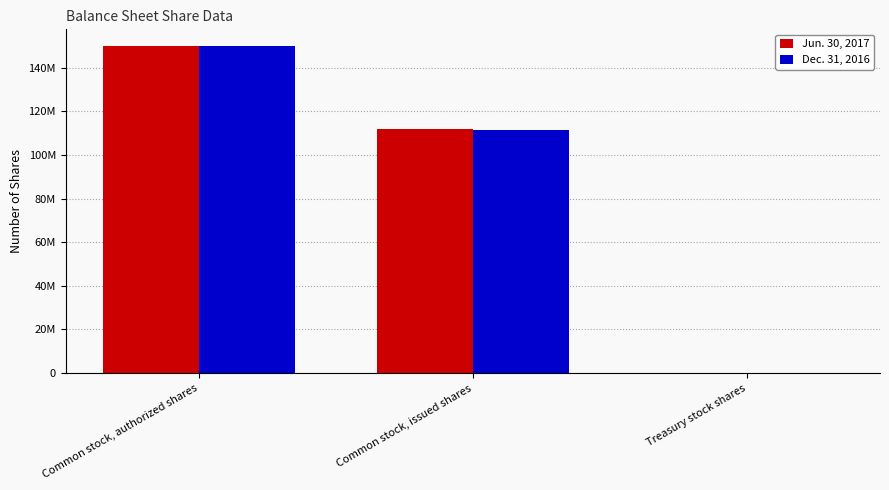

Are the bars horizontal?

No